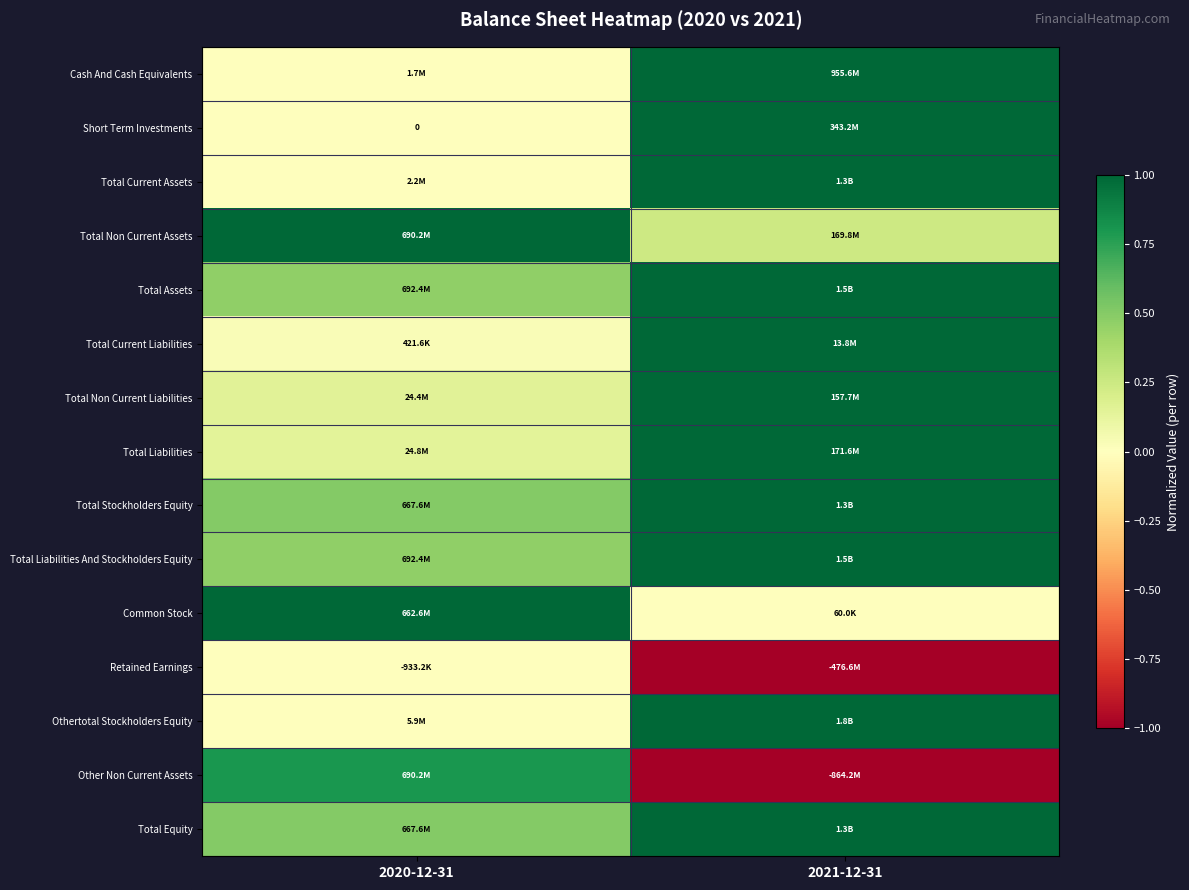

At which label is Total Stockholders Equity closest to 0?

2020-12-31